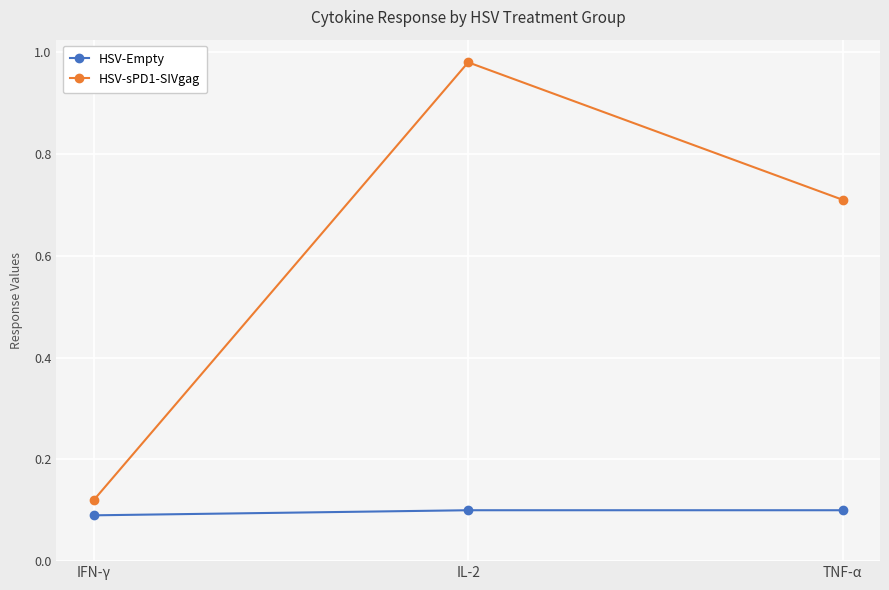

Is this an area chart (filled region under the line)?

No